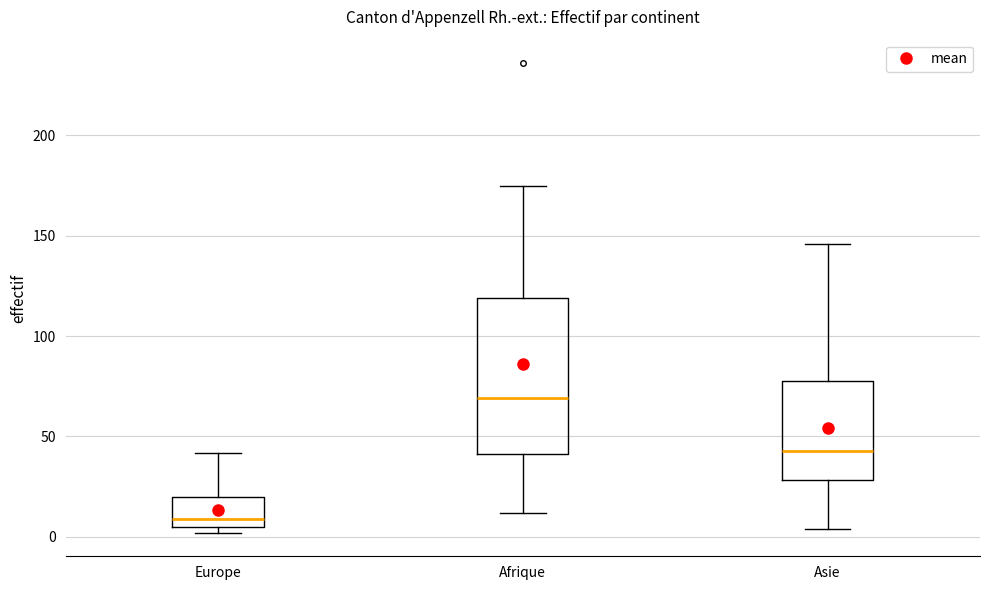

Which box has the lowest median line?

Europe